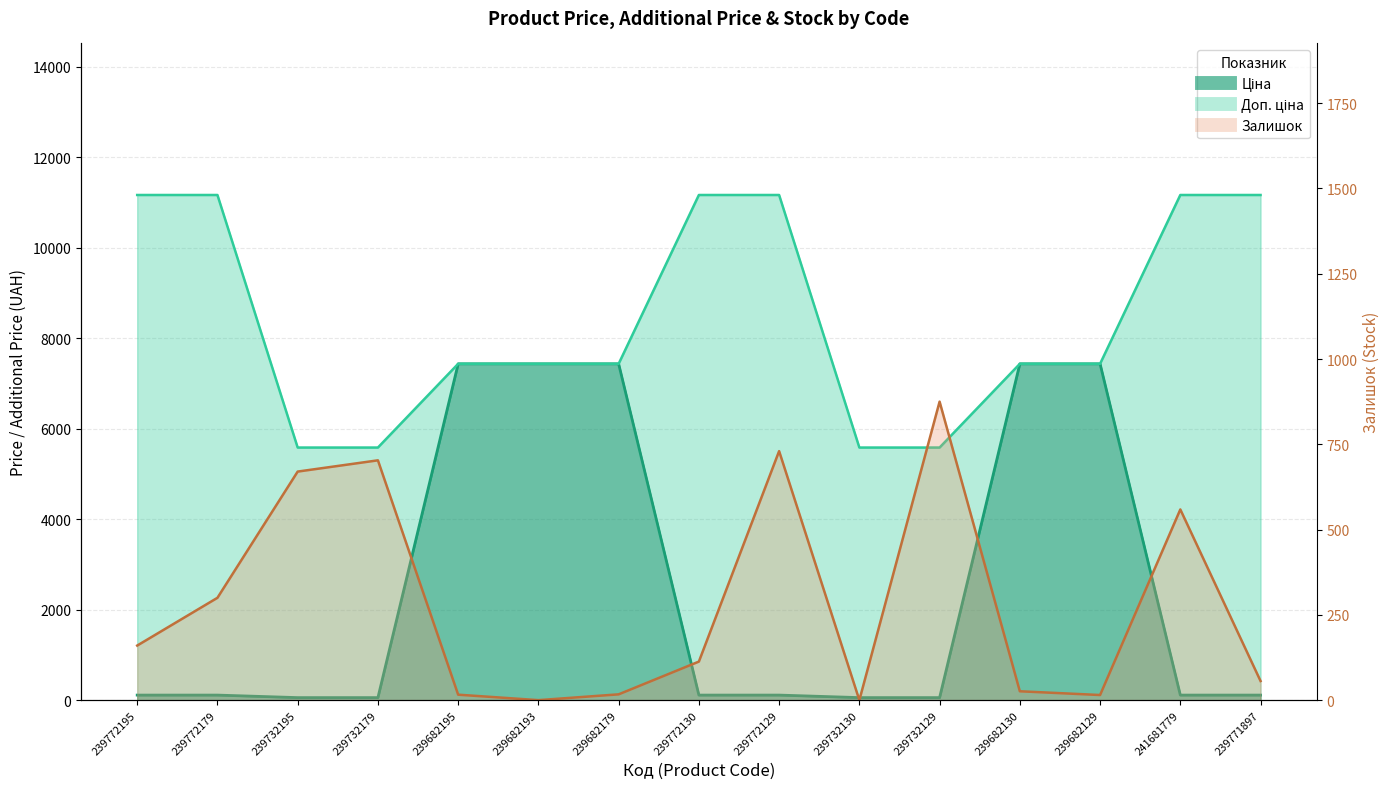

What is the sum of all Залишок values?

4240.0